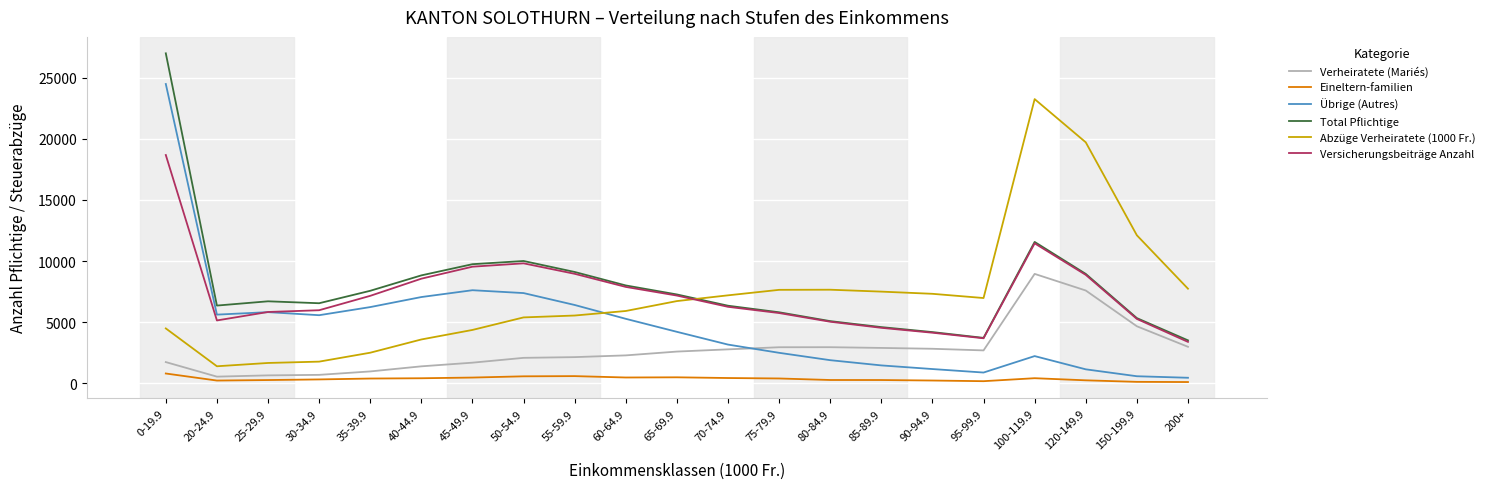

Is the value of Versicherungsbeiträge Anzahl at 60-64.9 greater than the value of Verheiratete (Mariés) at 80-84.9?

Yes